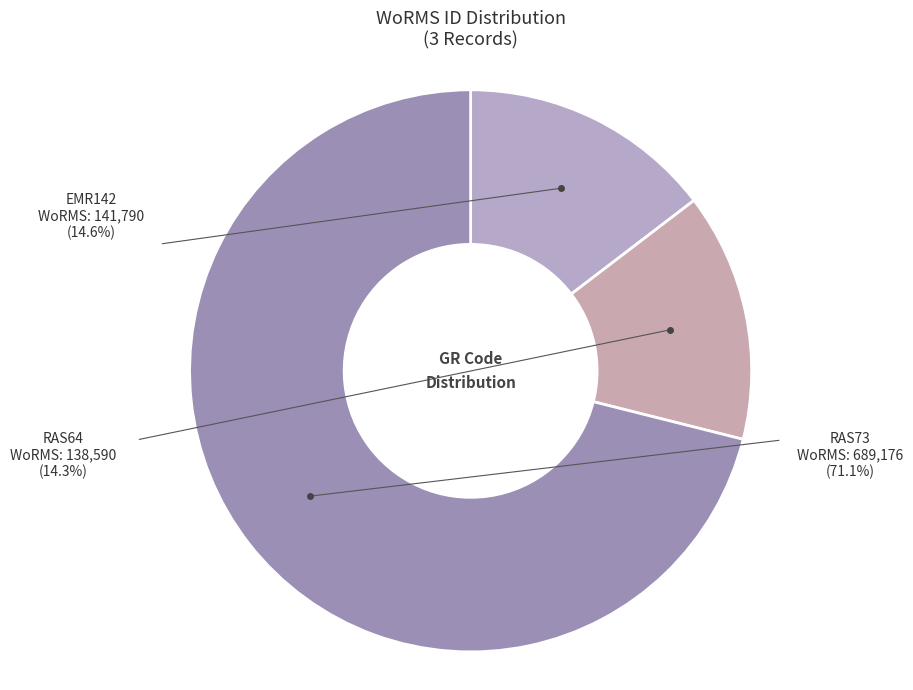

How many slices are in this pie chart?

3